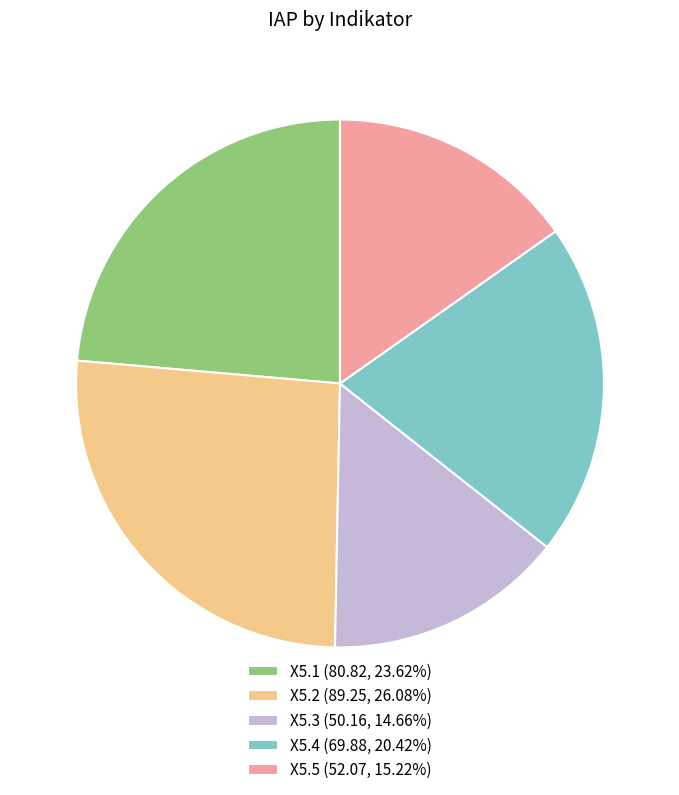

Between X5.4 and X5.5, which is larger?

X5.4